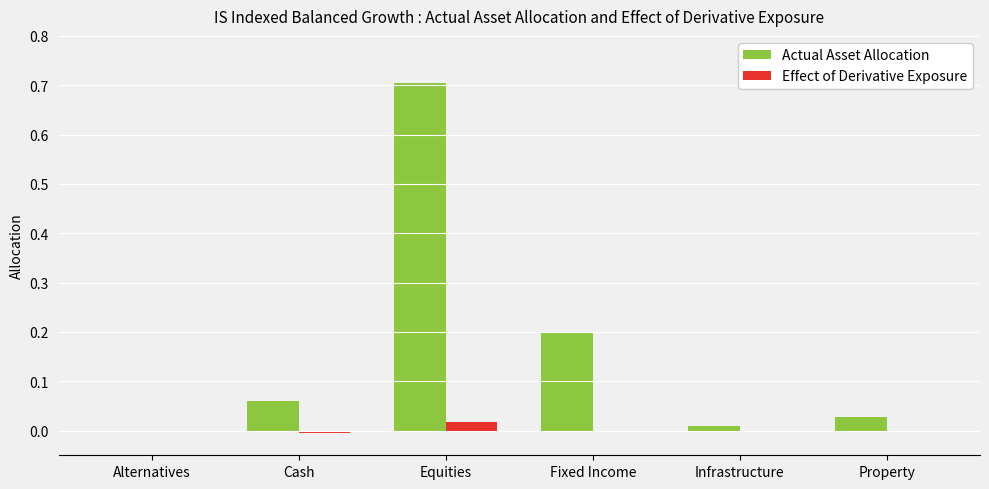

The value of Effect of Derivative Exposure at Fixed Income is 0.0. True or false?

True